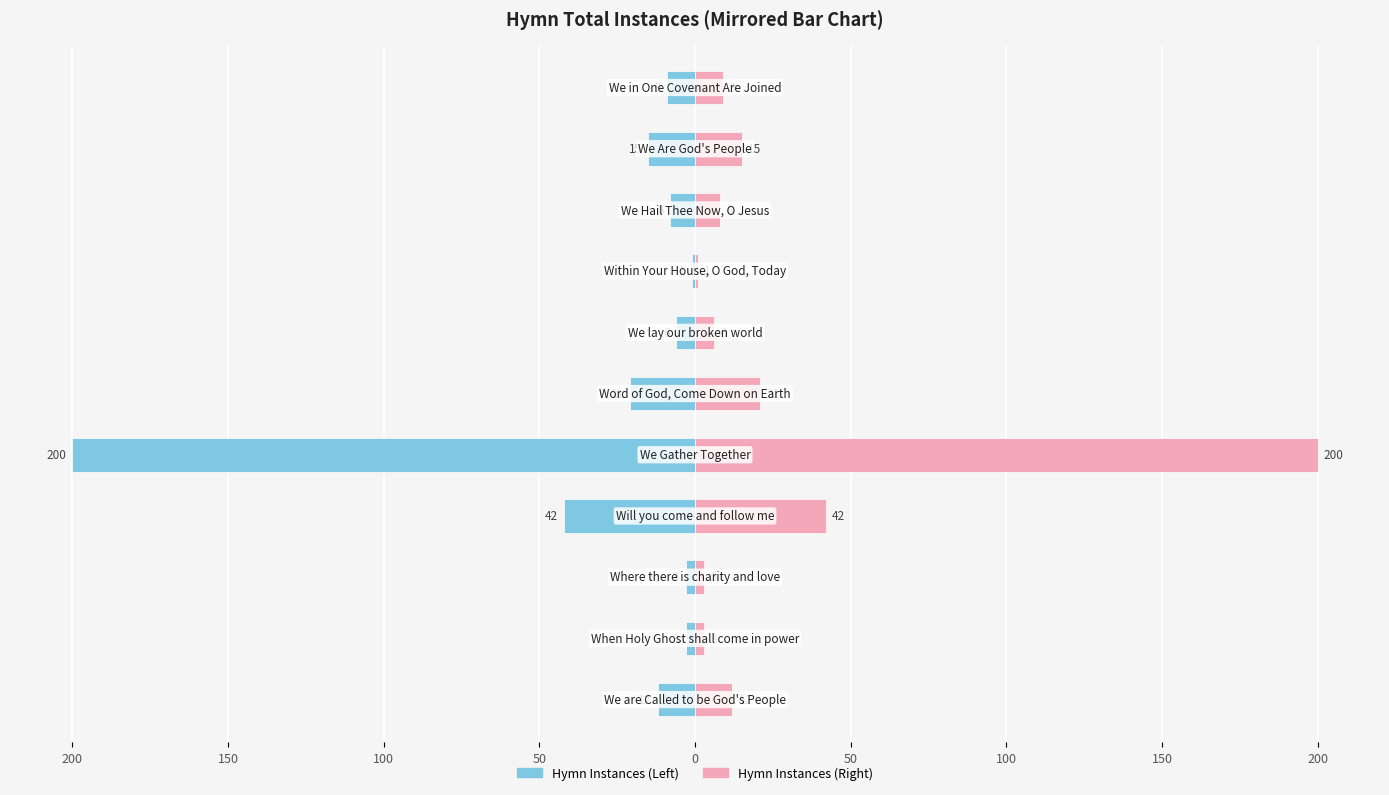

How many series are shown in this chart?

2